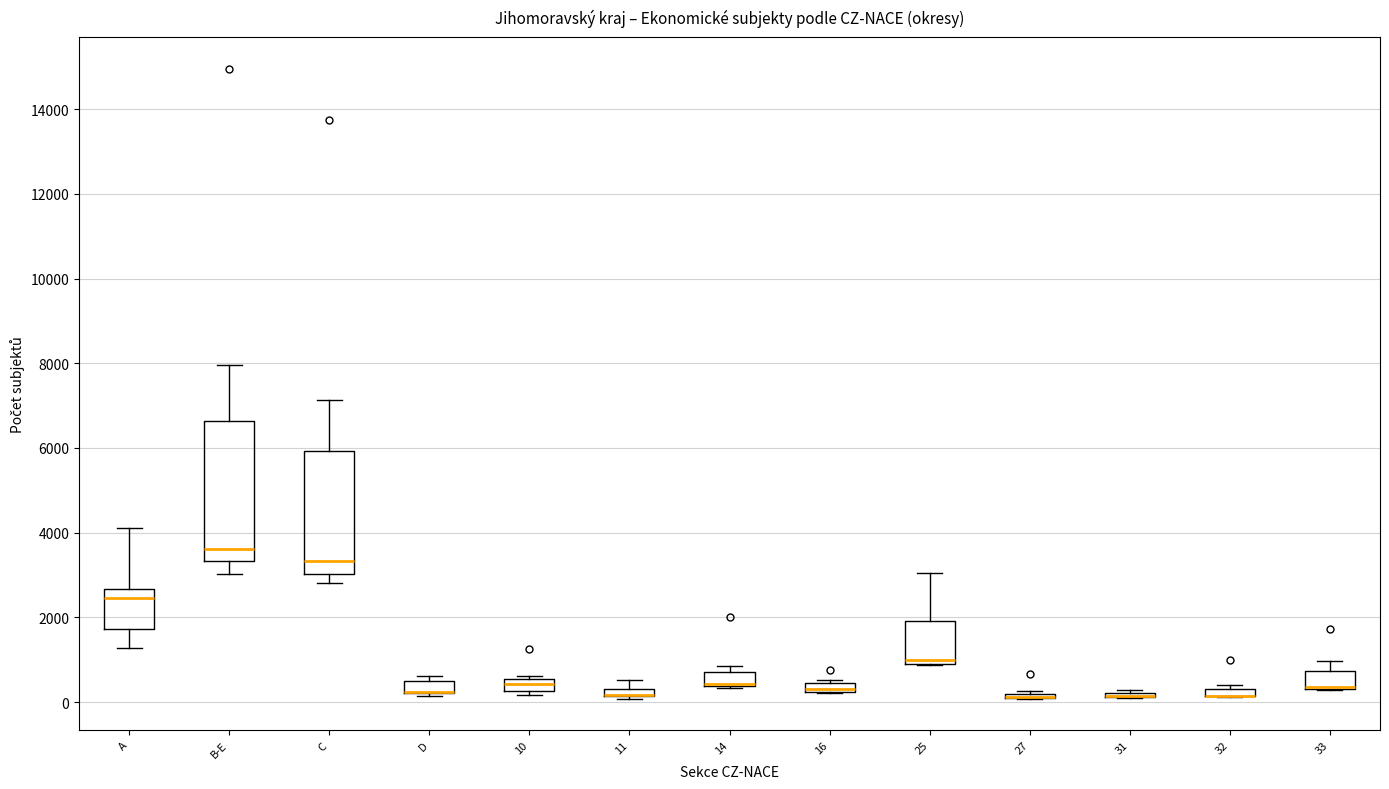

Where does the lower whisker of the box for A end on the y-axis? The values are not printed on the chart, so give them approximately, as read against the axis.

1200